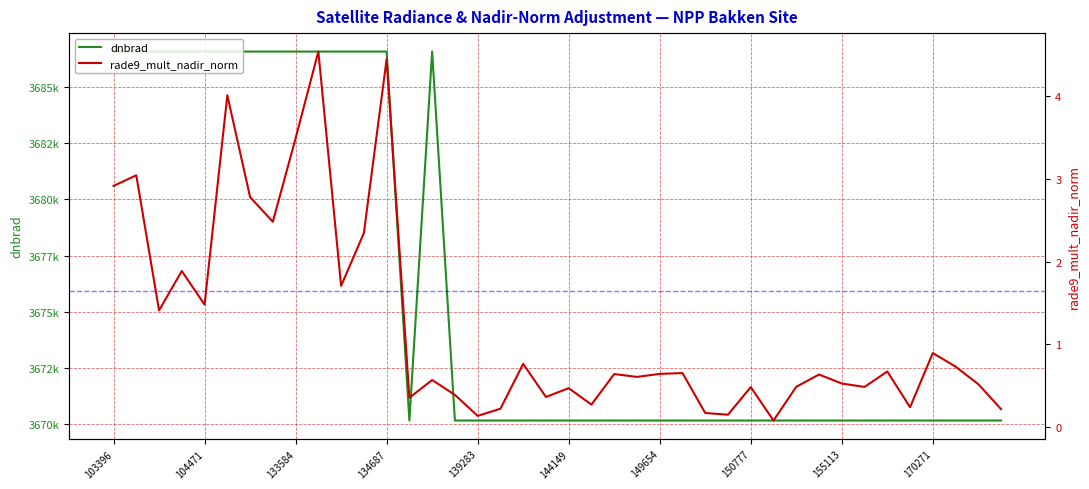

Rank the series at 170271 from lowest to highest value.

rade9_mult_nadir_norm, dnbrad